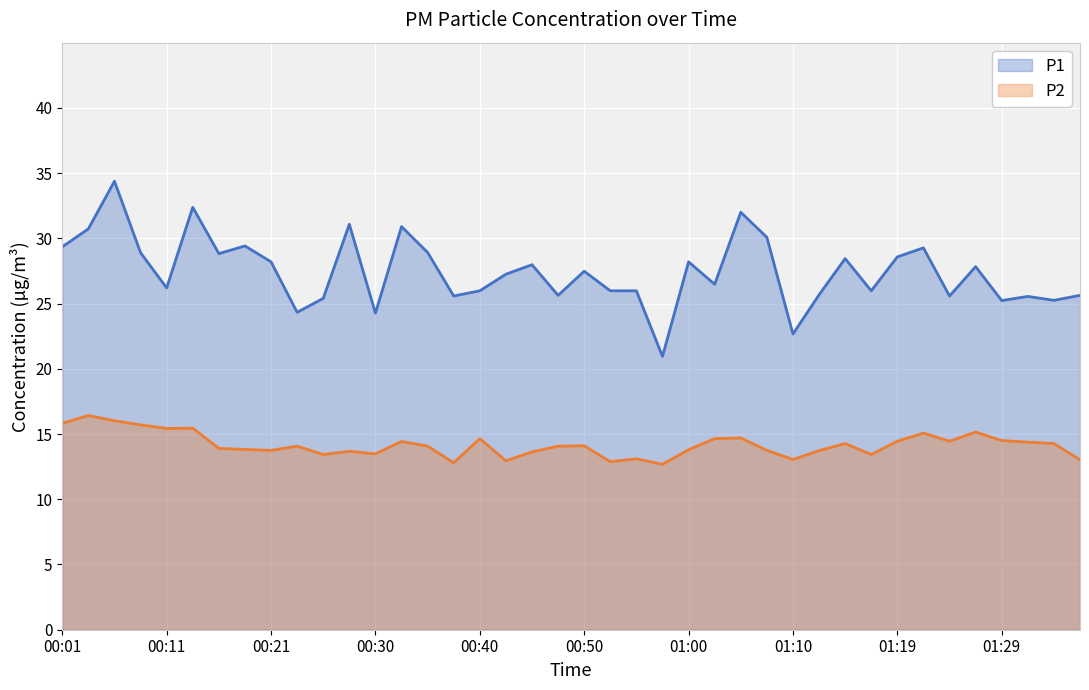

What is the value of the P2 point at the 12th from the left?

13.7